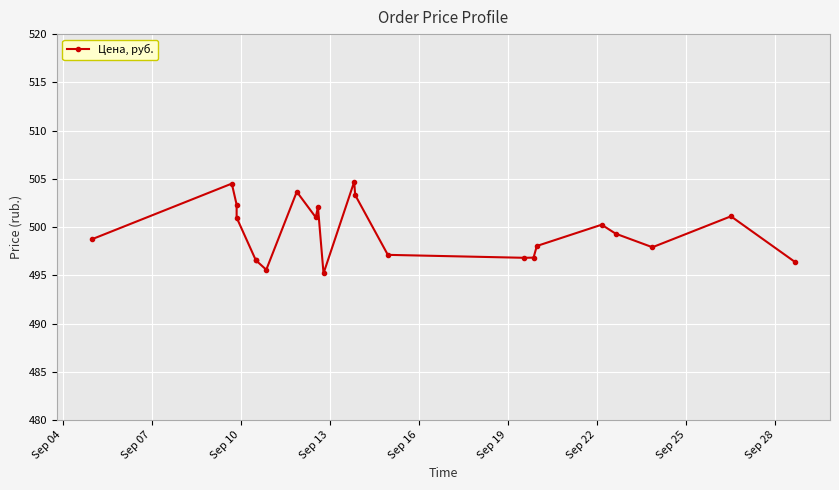

True or false: the data has more than 1 interior local peaks.

True